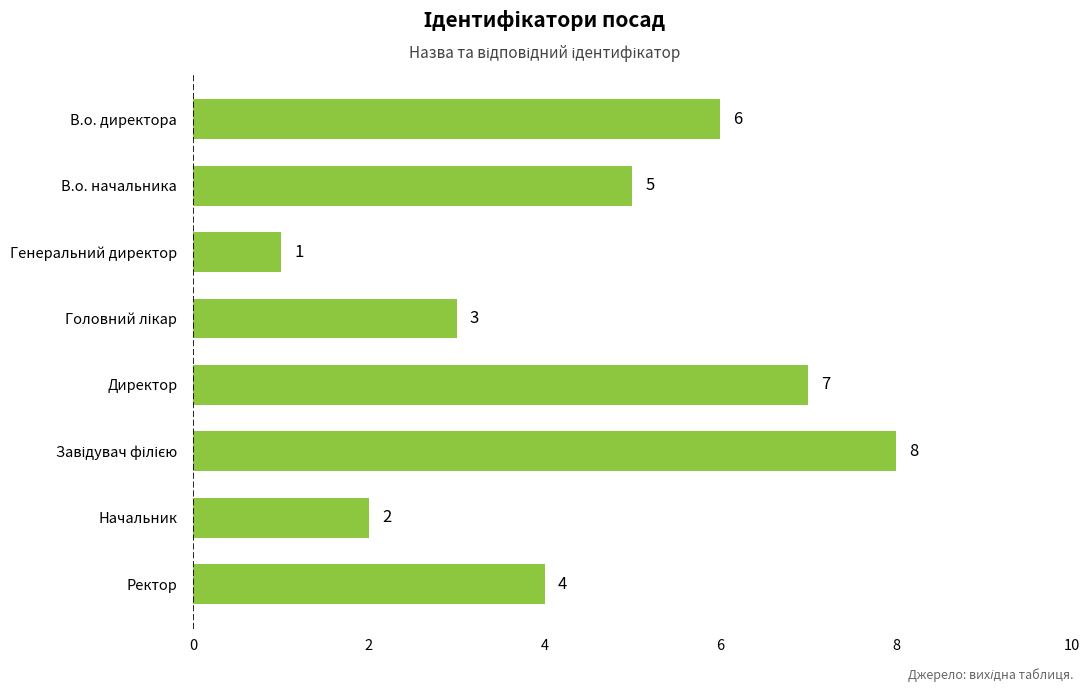

At which label is the value closest to 4?

Ректор